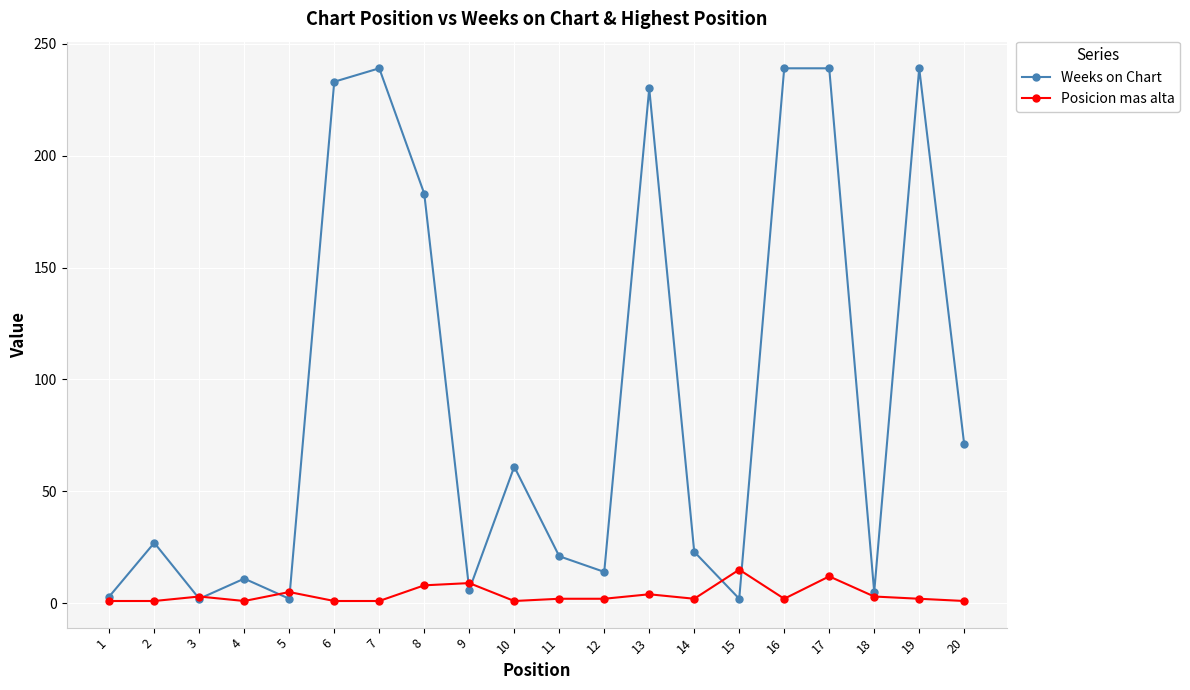

What is the maximum value for Weeks on Chart?

239